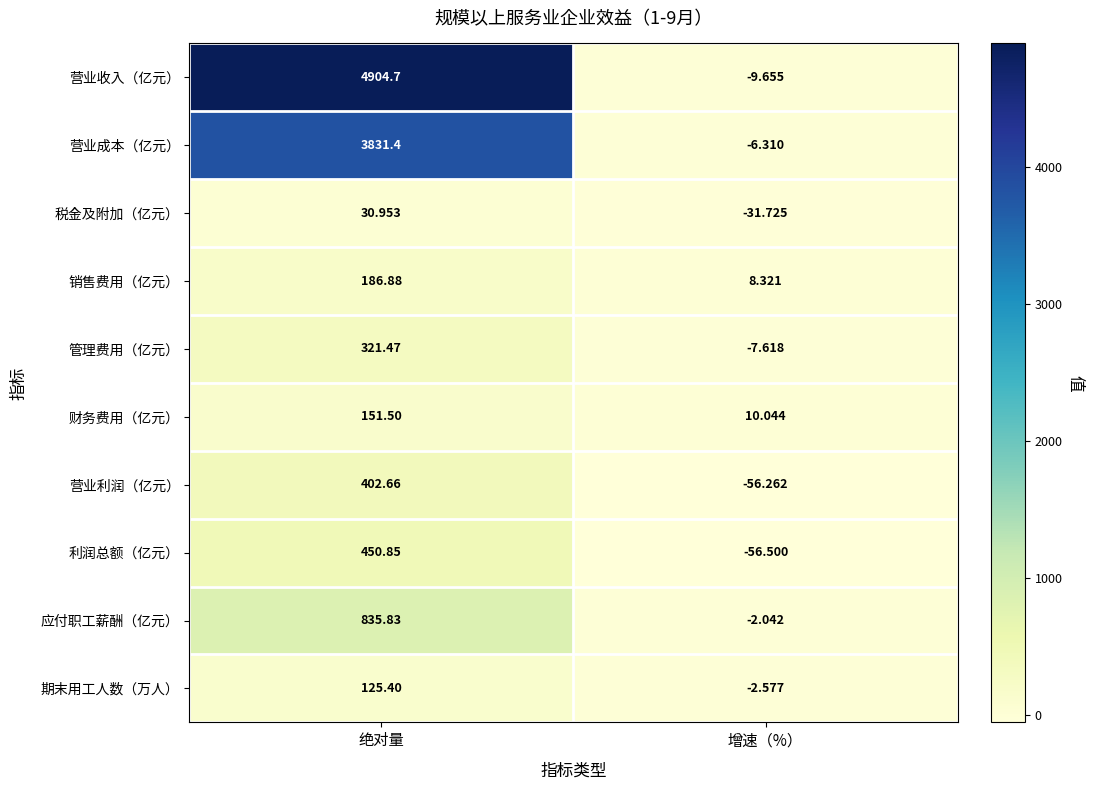

Rank the series at 增速（%） from highest to lowest value.

财务费用（亿元）, 销售费用（亿元）, 应付职工薪酬（亿元）, 期末用工人数（万人）, 营业成本（亿元）, 管理费用（亿元）, 营业收入（亿元）, 税金及附加（亿元）, 营业利润（亿元）, 利润总额（亿元）